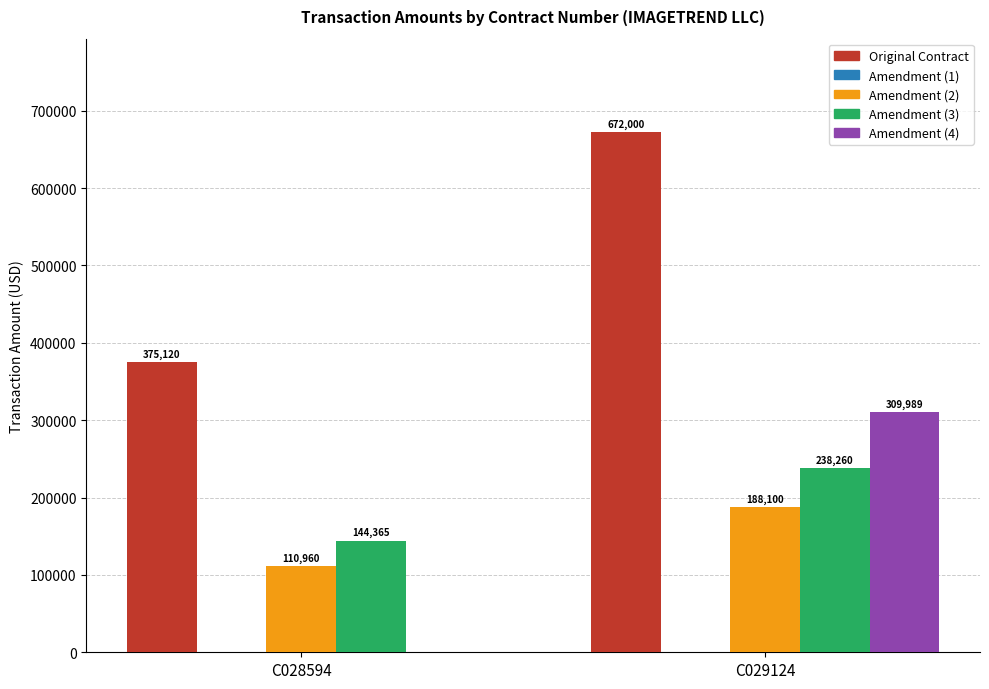

What is the highest value of the Amendment (4) series?

309988.8